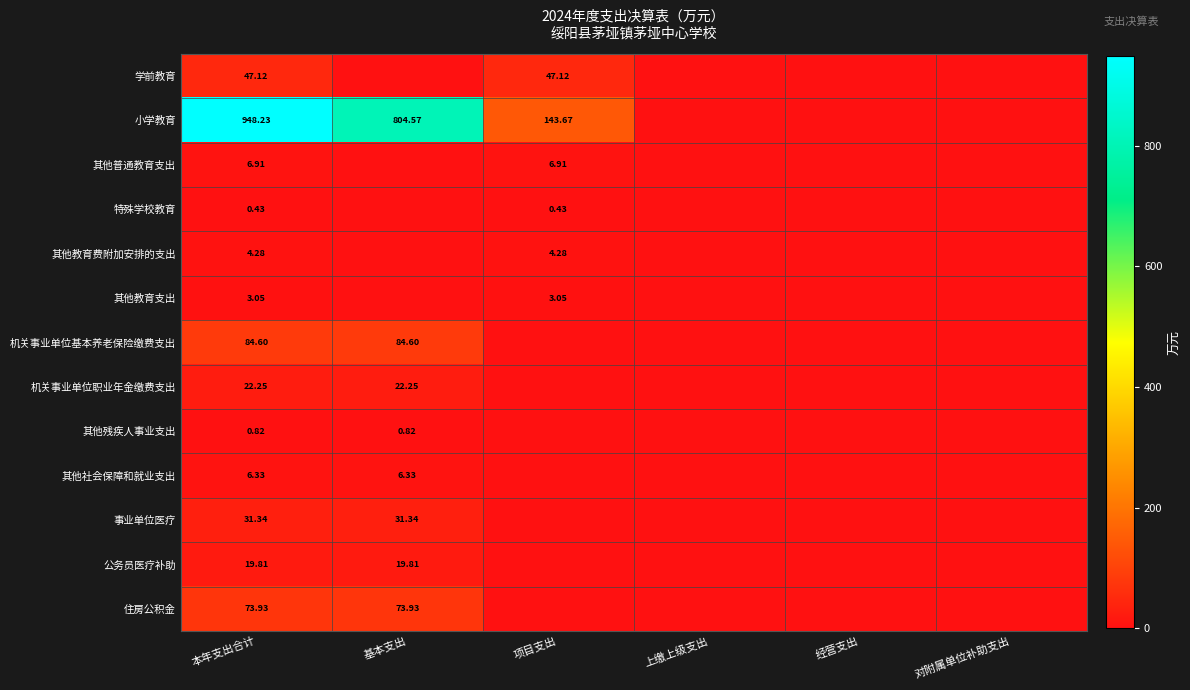

Is the value of 其他普通教育支出 at 项目支出 greater than the value of 公务员医疗补助 at 本年支出合计?

No